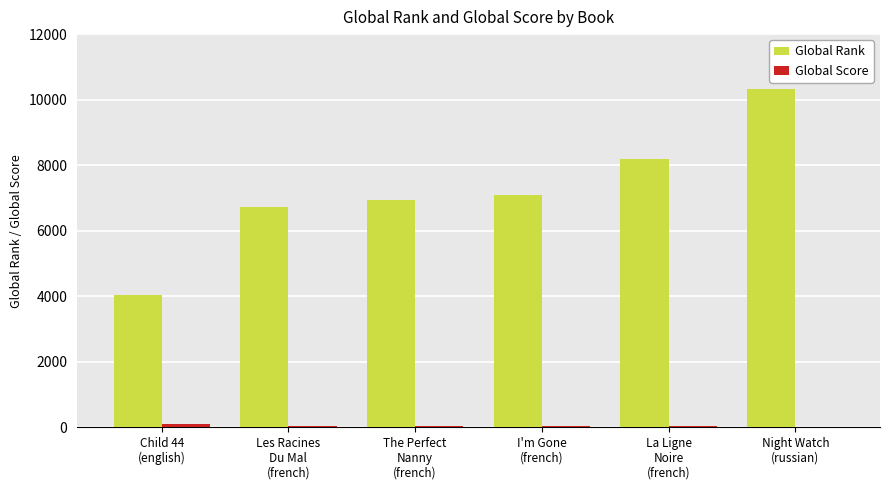

How many groups of bars are there?

6